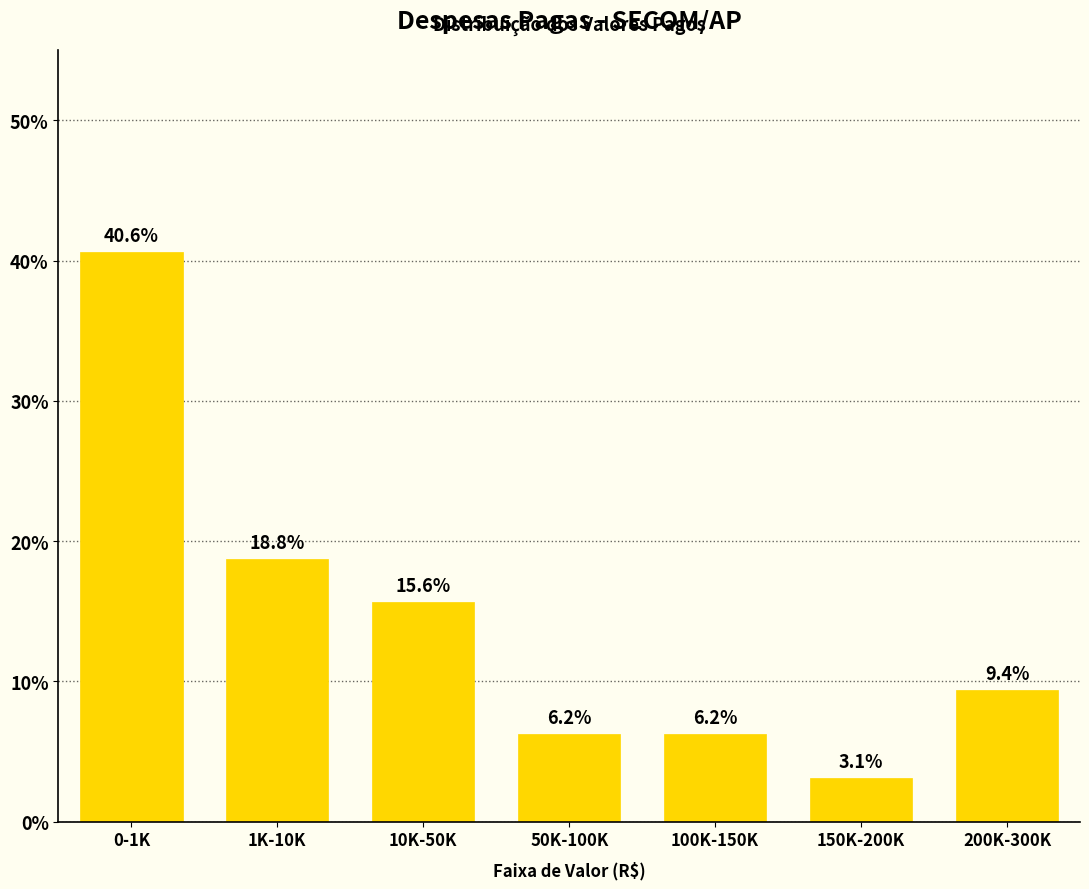

Where is the data nearest to the value 21?

1K-10K